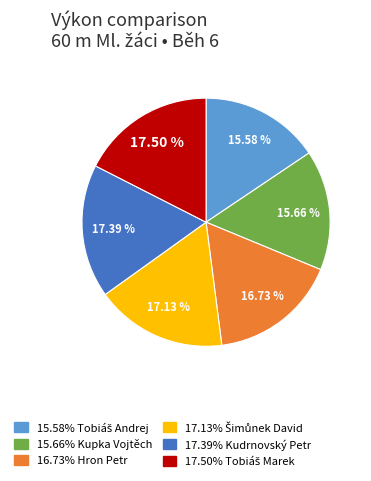

Does any single category account for the majority?

No